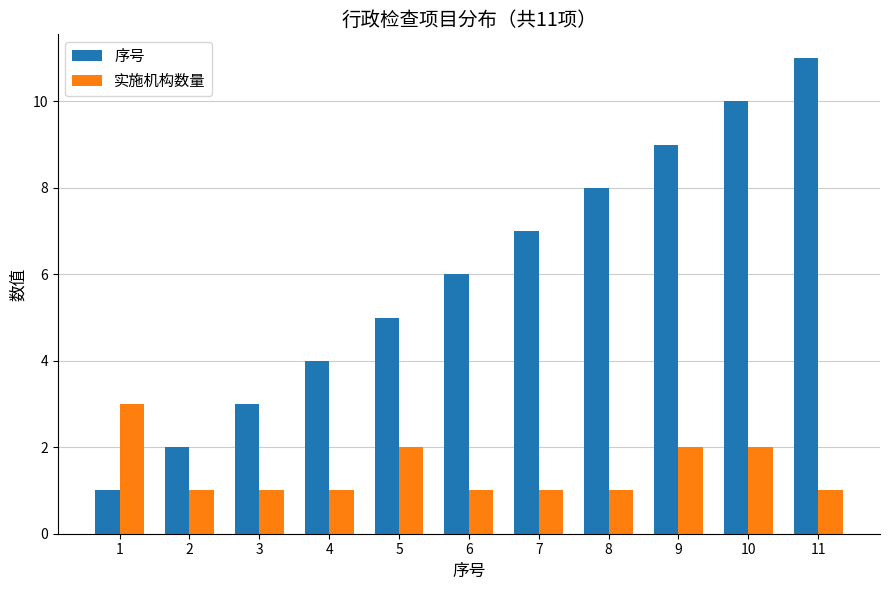

How many 序号 values are between 3 and 9?

7